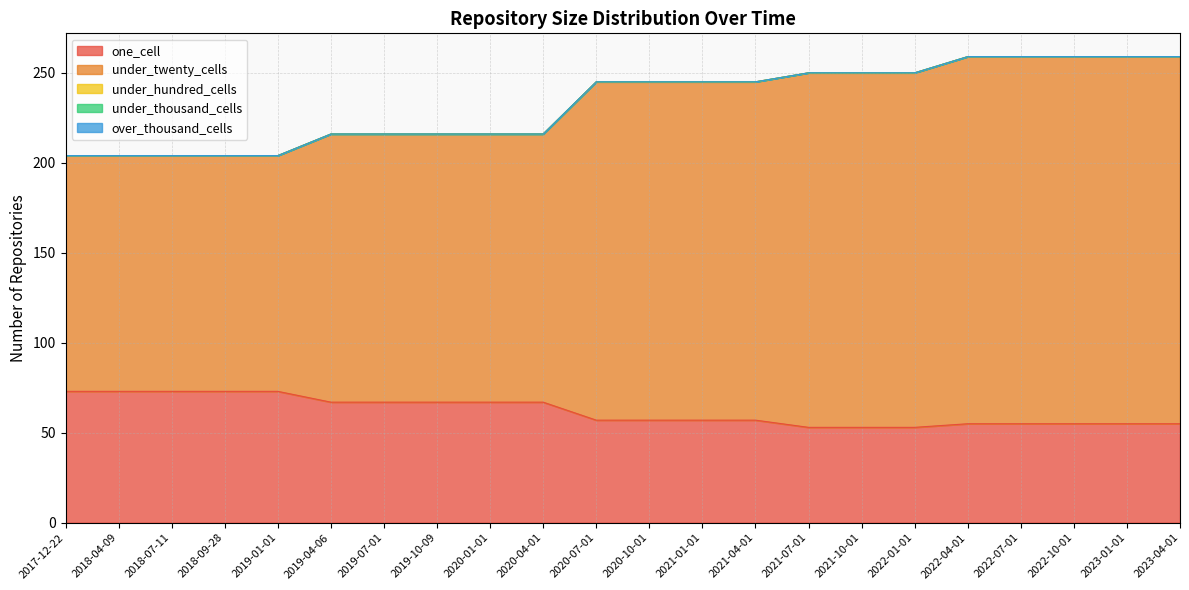

At which category does the chart reach its minimum across all series?

2017-12-22